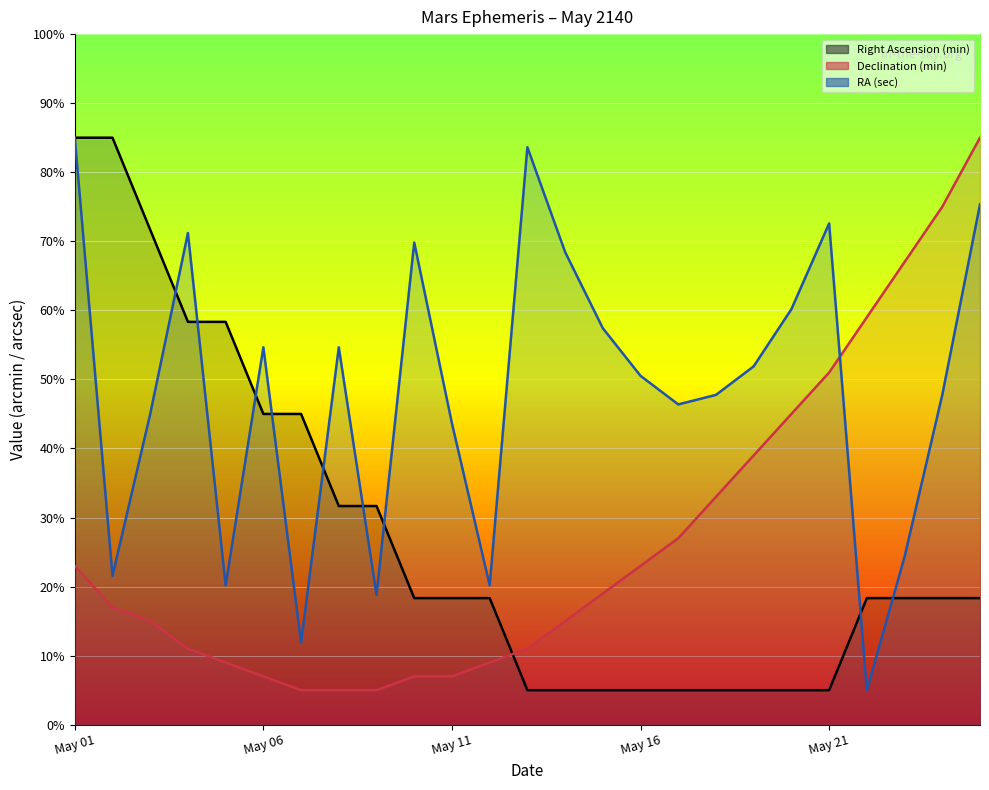

Reading right to left, transcribe all the data shown in this chart.

Right Ascension (min): 18.3	18.3	18.3	18.3	5.0	5.0	5.0	5.0	5.0	5.0	5.0	5.0	5.0	18.3	18.3	18.3	31.7	31.7	45.0	45.0	58.3	58.3	71.7	85.0	85.0
Declination (min): 85.0	75.0	67.0	59.0	51.0	45.0	39.0	33.0	27.0	23.0	19.0	15.0	11.0	9.0	7.0	7.0	5.0	5.0	5.0	7.0	9.0	11.0	15.0	17.0	23.0
RA (sec): 75.3	47.8	24.3	5.0	72.6	60.2	51.9	47.8	46.4	50.5	57.4	68.4	83.6	20.2	43.6	69.8	18.8	54.7	11.9	54.7	20.2	71.2	45.0	21.6	85.0